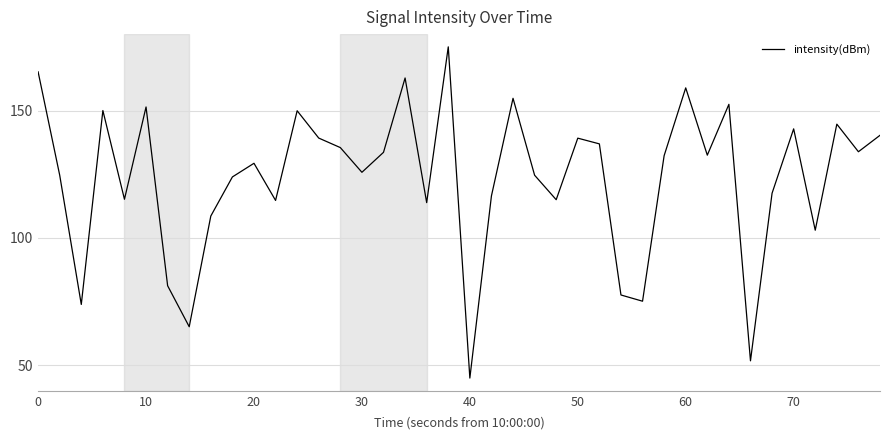

How many lines are shown in the chart?

1